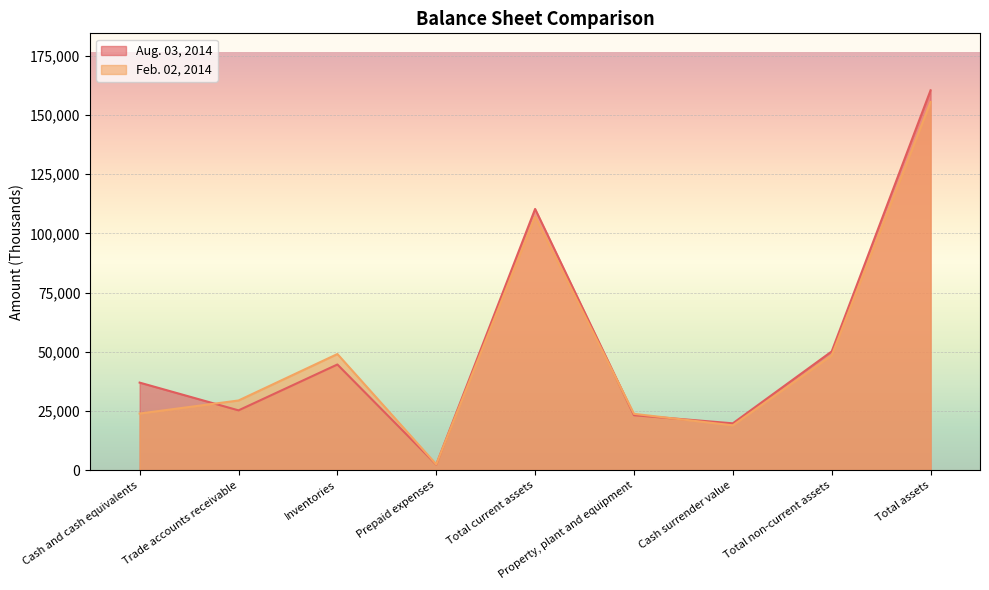

What are all the series names shown in the legend?

Aug. 03, 2014, Feb. 02, 2014